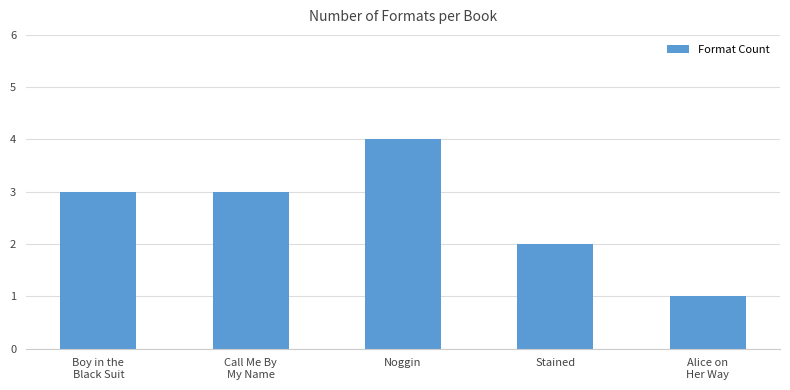

Reading right to left, extract all data points from this chart.

1	2	4	3	3